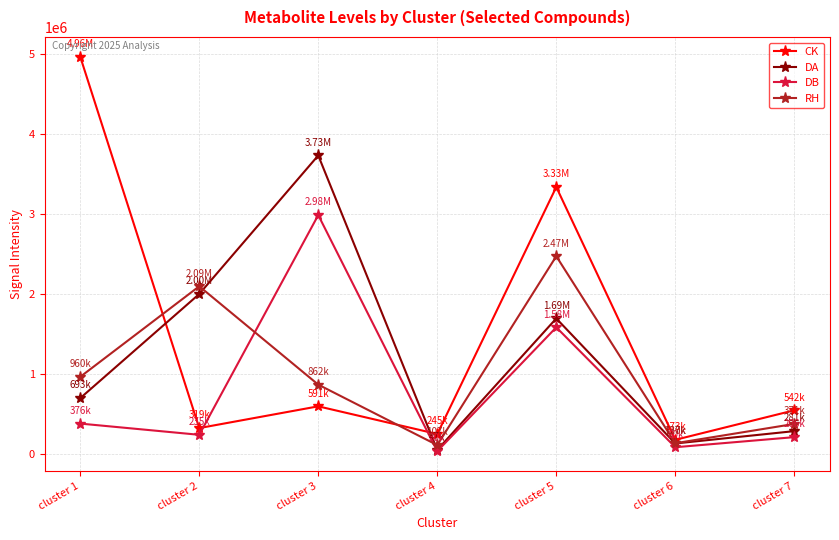

Where is the first local maximum for DB?

cluster 3